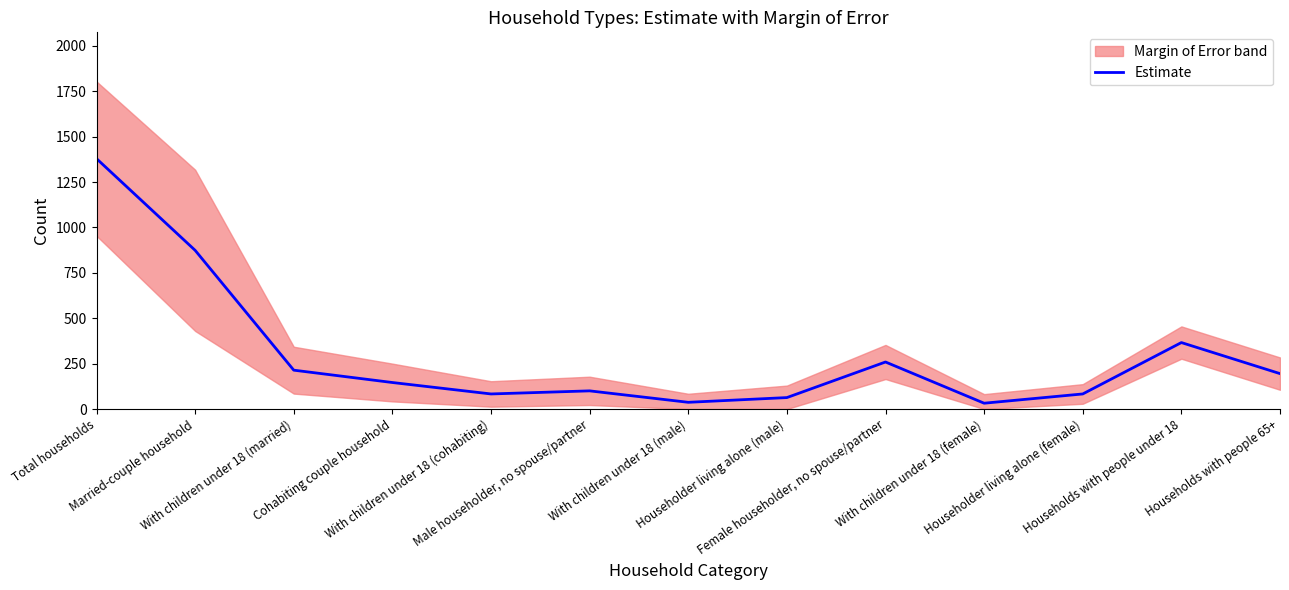

The chart shows a value of 146 at Cohabiting couple household. True or false?

True